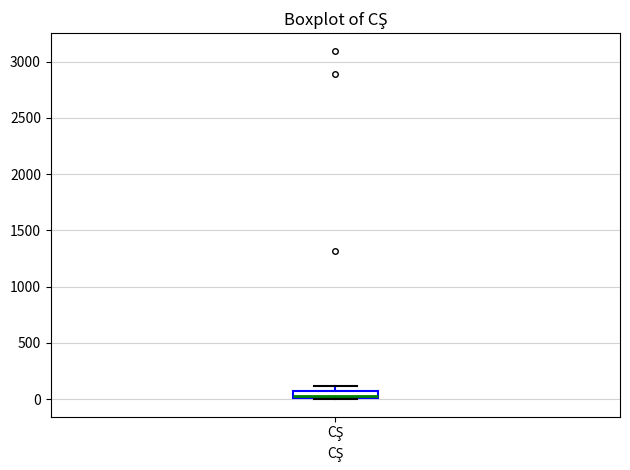

Where is the upper edge of the box for CŞ on the y-axis? The values are not printed on the chart, so give them approximately, as read against the axis.

50